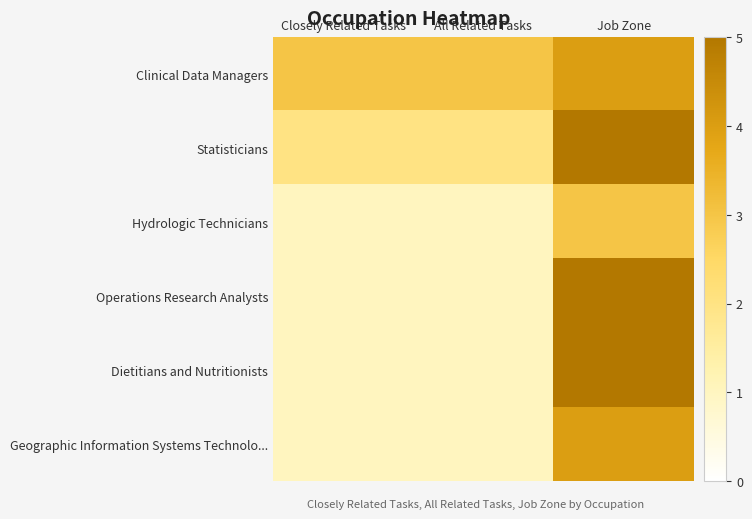

Which series changed the most between All Related Tasks and Job Zone?

Operations Research Analysts